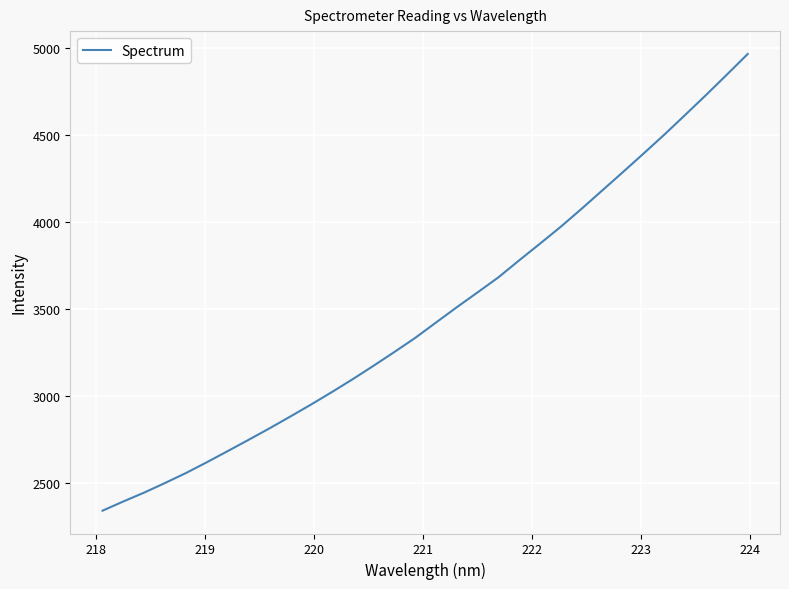

What is the average value?

3474.5